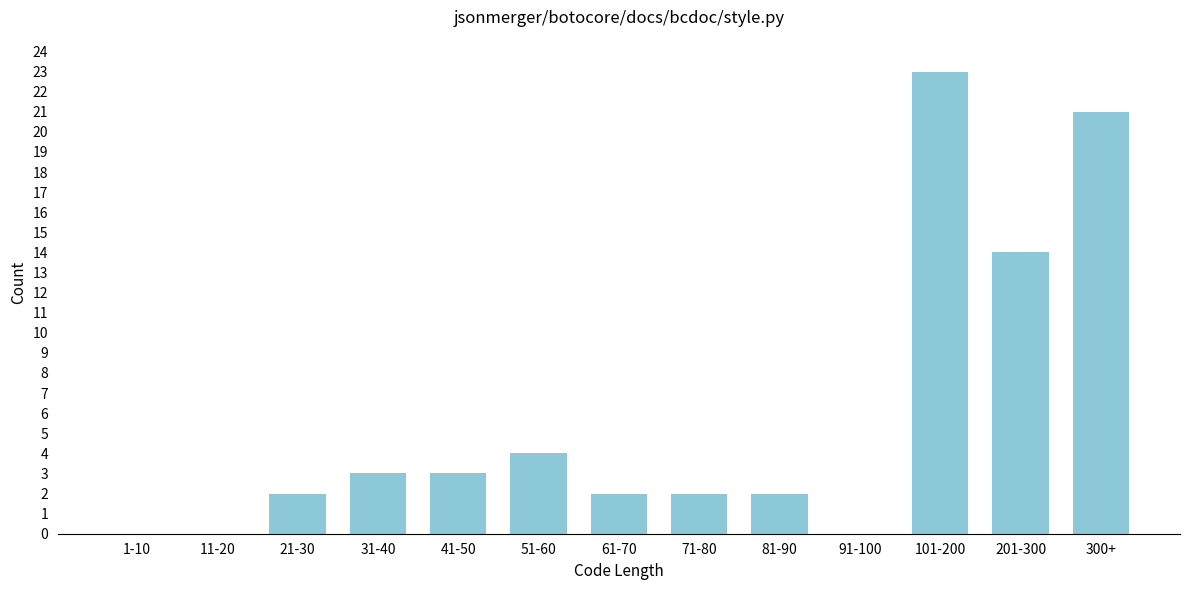

Reading left to right, list all the values displayed in this chart.

1-10=0	11-20=0	21-30=2	31-40=3	41-50=3	51-60=4	61-70=2	71-80=2	81-90=2	91-100=0	101-200=23	201-300=14	300+=21